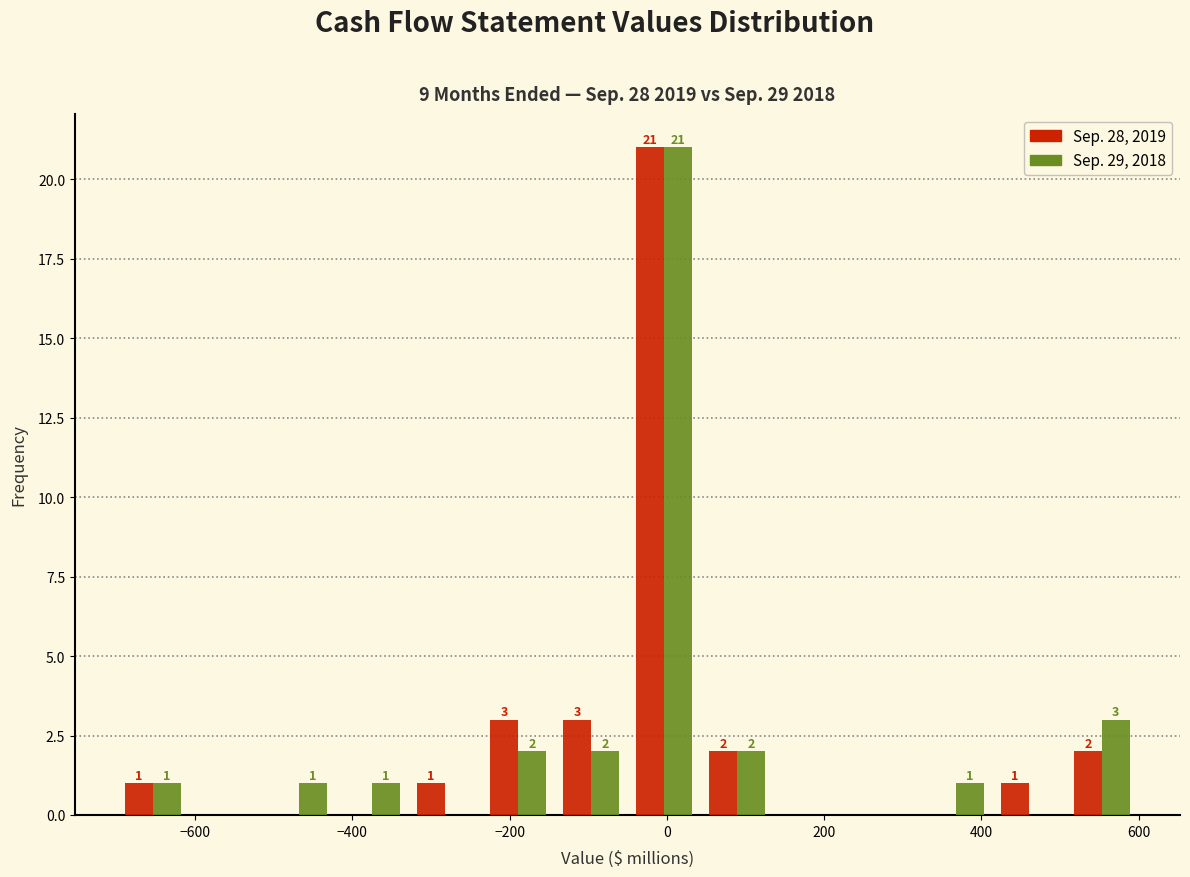

In the Sep. 28, 2019 series, which range on the x-axis has the tallest bar?

-40 to 40